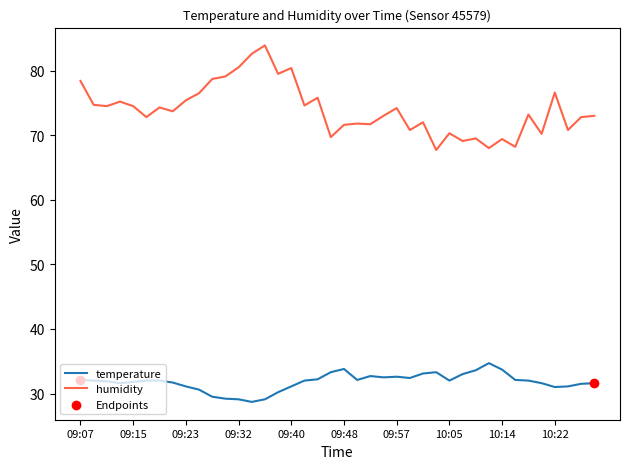

What is the minimum value shown in the chart?

28.7